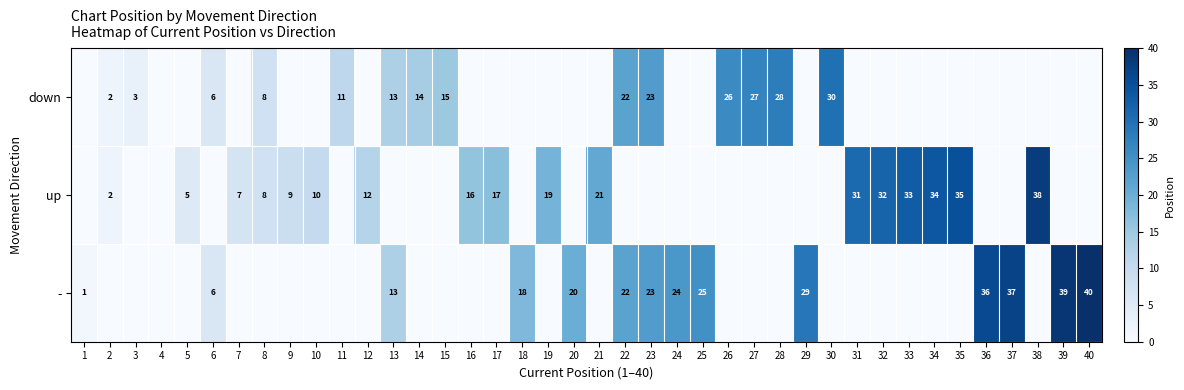

True or false: - has a value of 25 at 25.

True